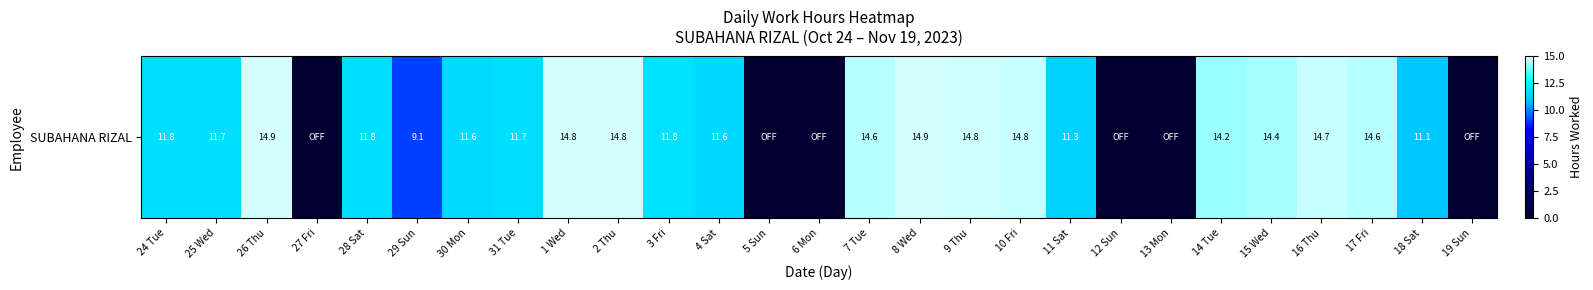

Approximately how many times larger is the value at 28 Sat compared to 31 Tue?

1.0